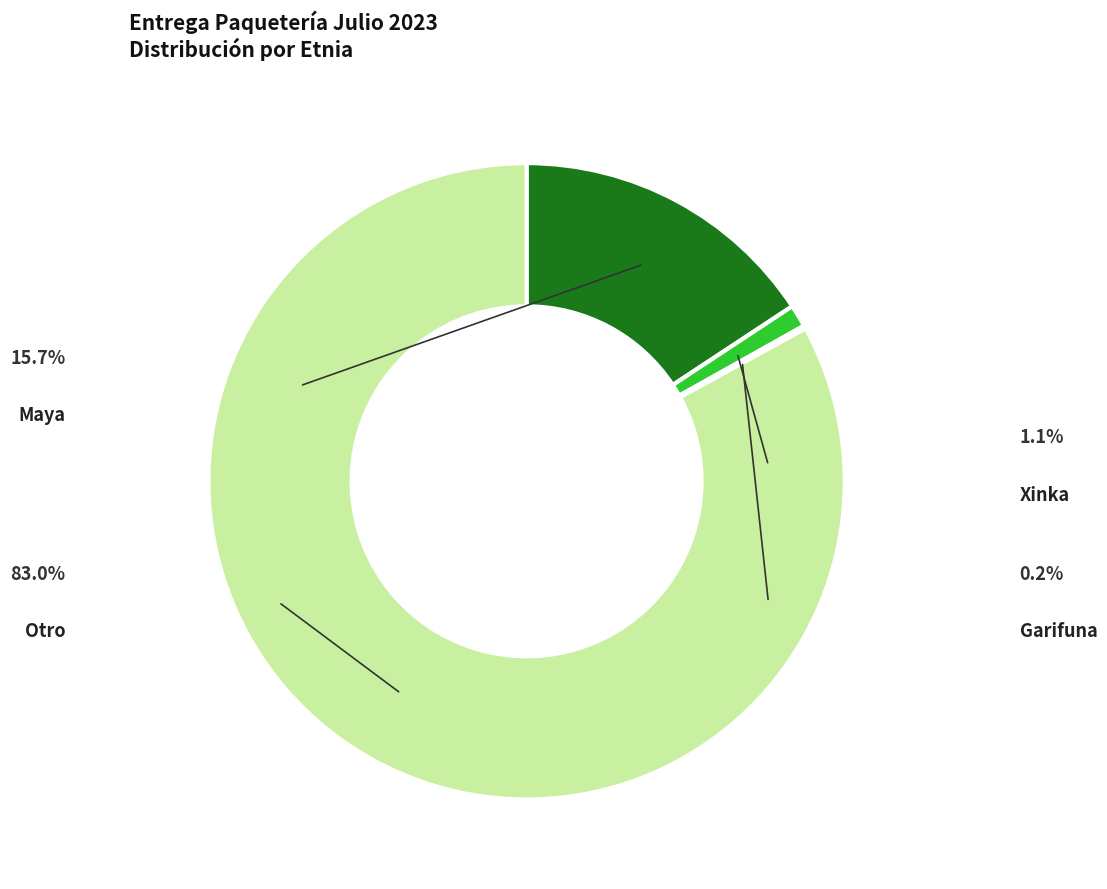

Which category has the biggest portion of the pie?

Otro